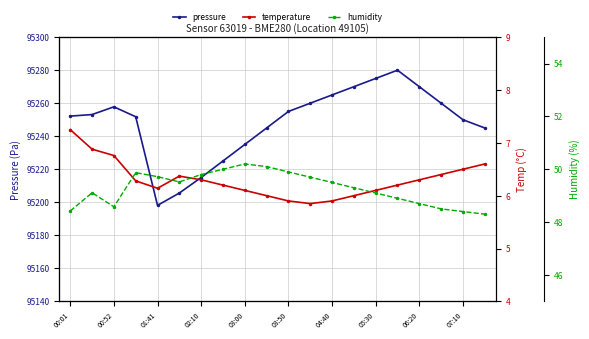

At which label does pressure reach its minimum?

01:41